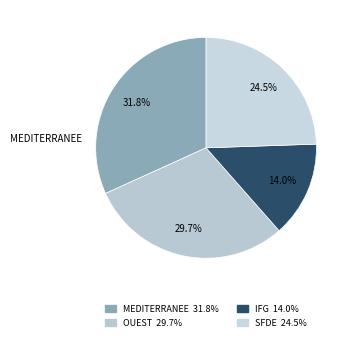

Rank the categories by value from highest to lowest.

CENTRE D'ETUDES EUROPEEN MEDITERRANEE, CENTRE D'ETUDES EUROPEEN OUEST, SOCIETE POUR LA FORMATION DE L'ENTREPRISE, INSTITUT FRANCAIS DE GESTION